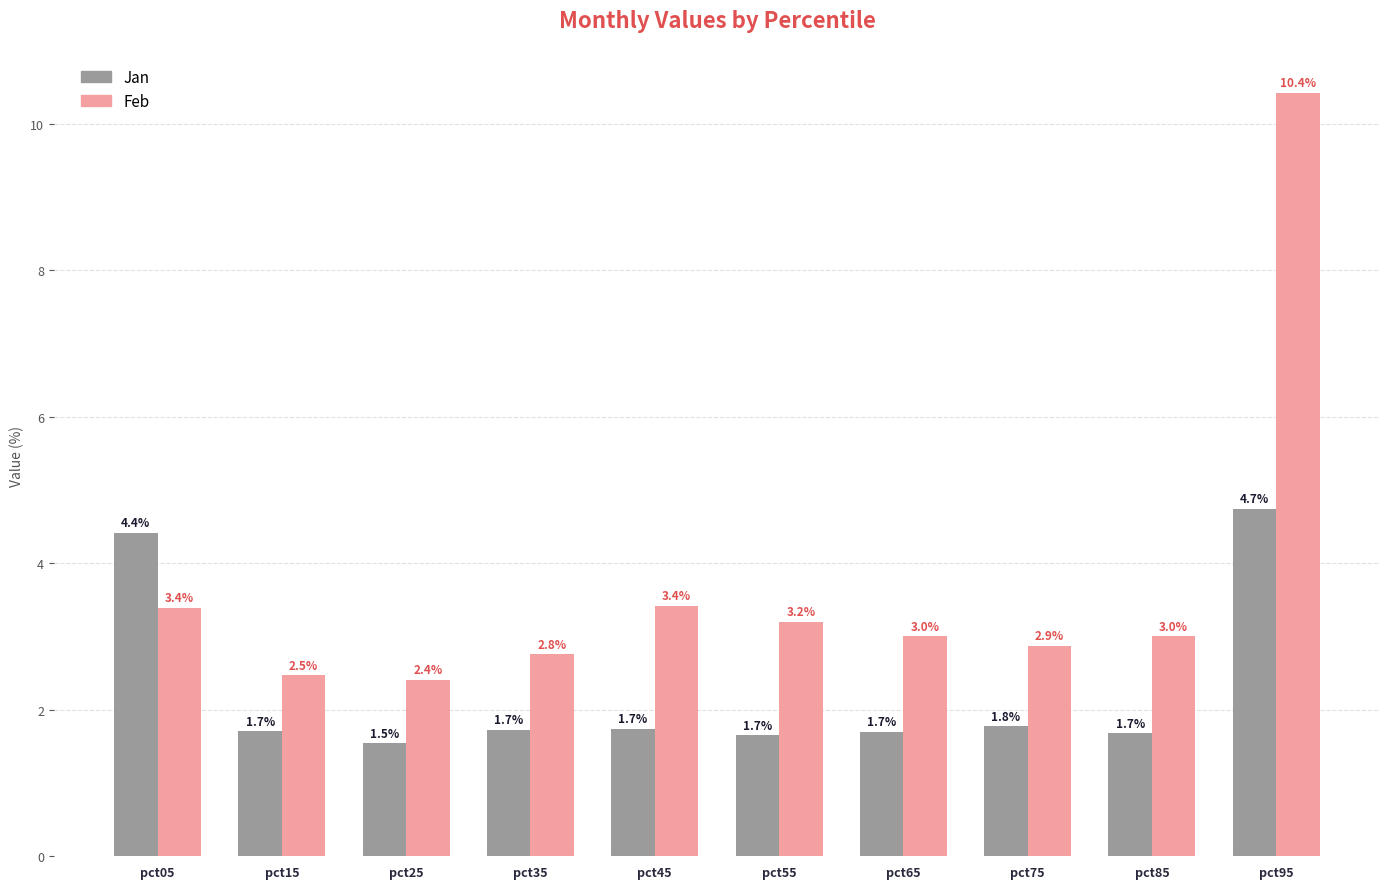

What is the approximate value of Jan at pct35?

1.7